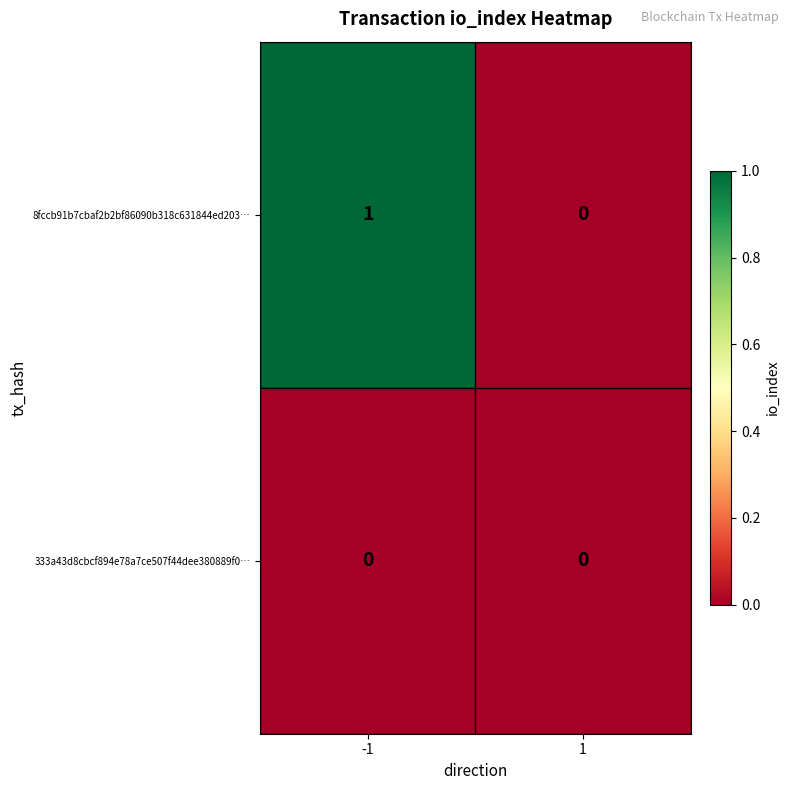

Which series changed the most between -1 and 1?

8fccb91b7cbaf2b2bf86090b318c631844ed203…